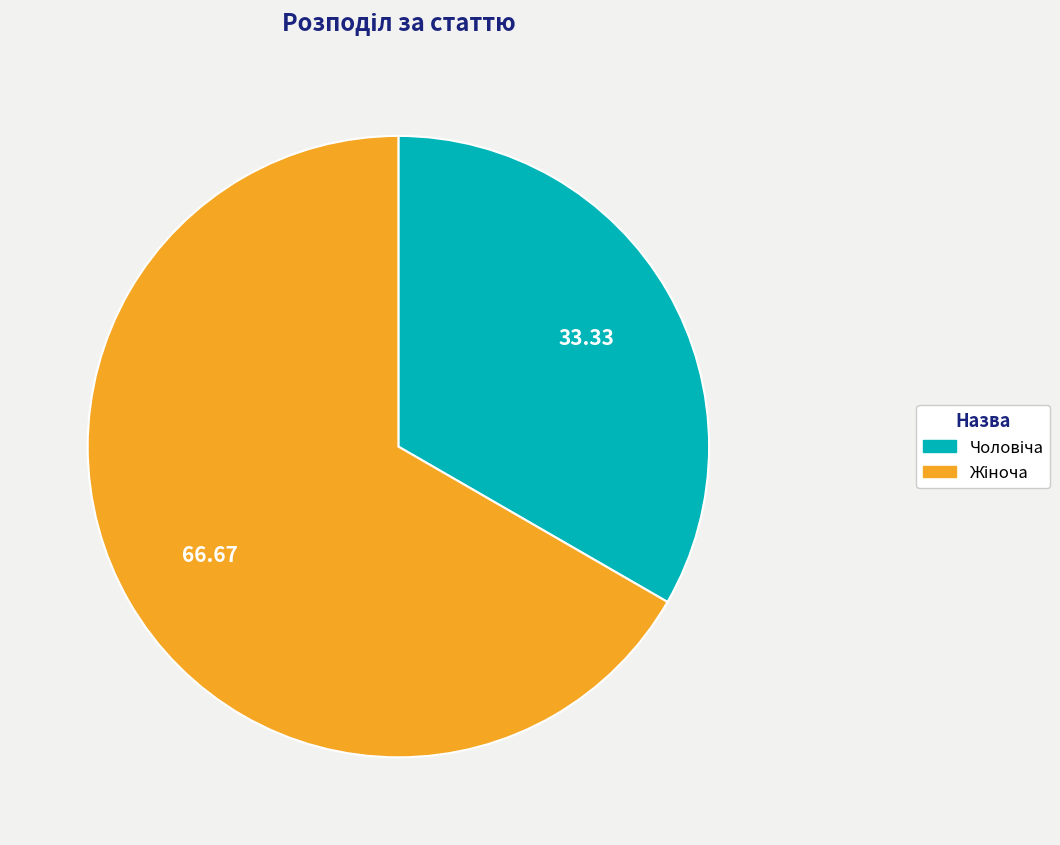

Is there any slice that represents more than half of the pie?

Yes